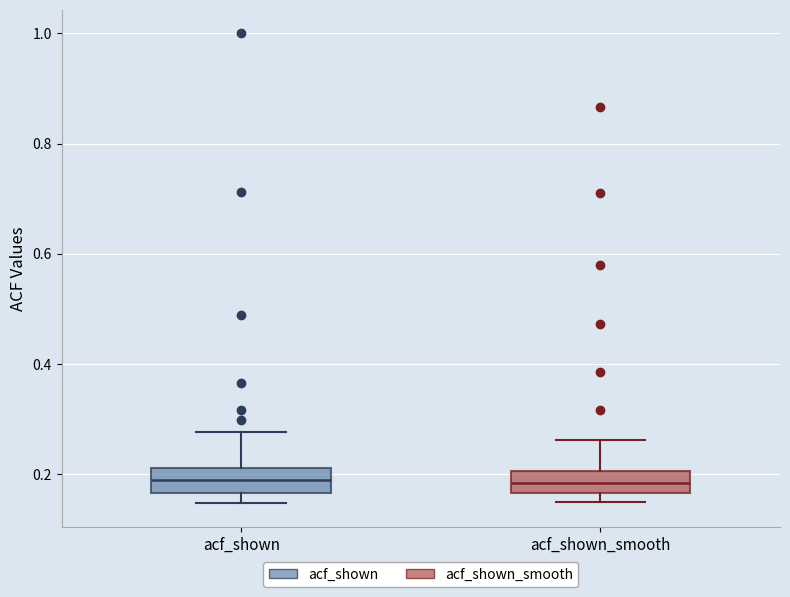

Where is the upper edge of the box for acf_shown_smooth on the y-axis? The values are not printed on the chart, so give them approximately, as read against the axis.

0.20